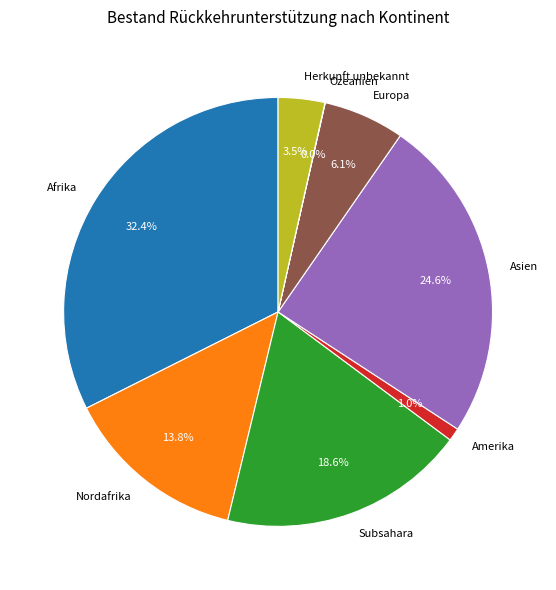

Which category has the biggest portion of the pie?

Afrika